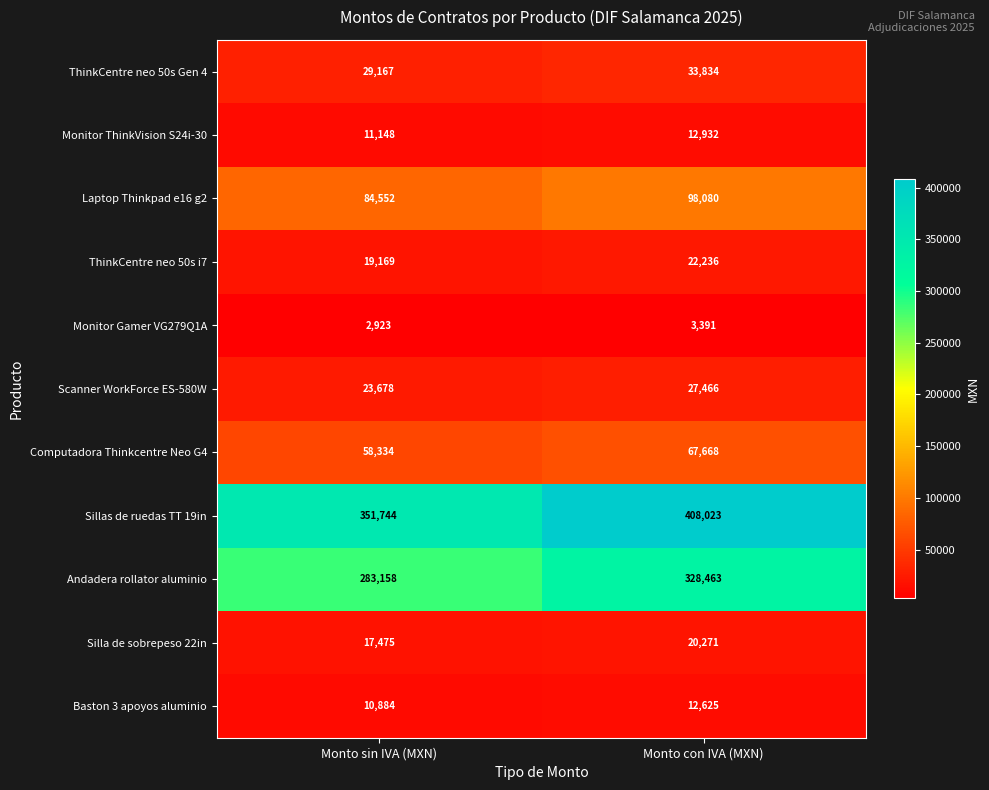

What is the sum of all Monitor Gamer VG279Q1A values?

6314